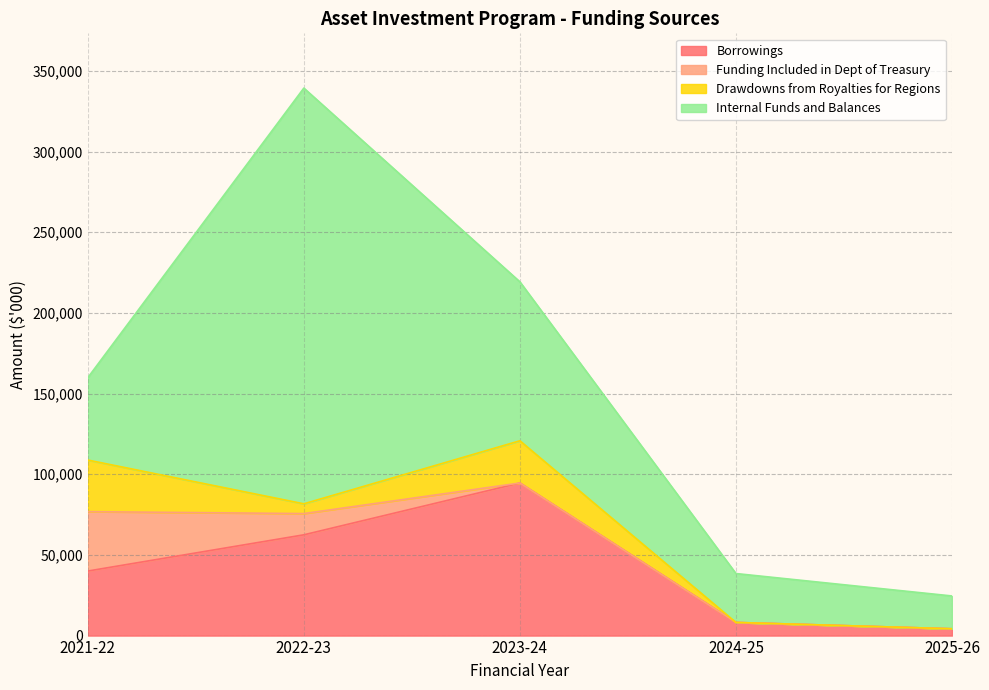

At which label is Internal Funds and Balances closest to 139010?

2023-24